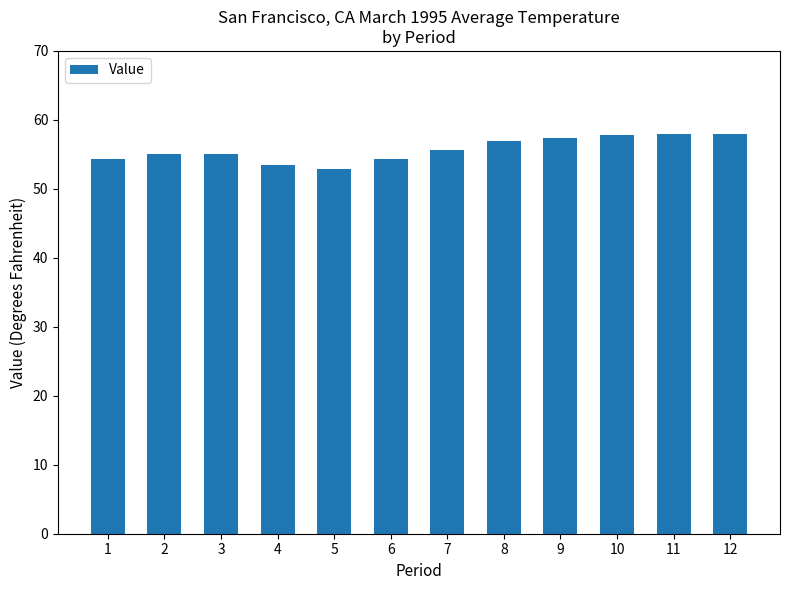

What value does the data have at 3?

55.1